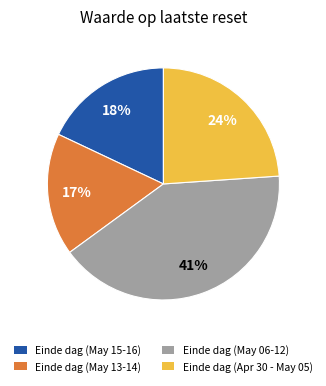

Does any single category account for the majority?

No